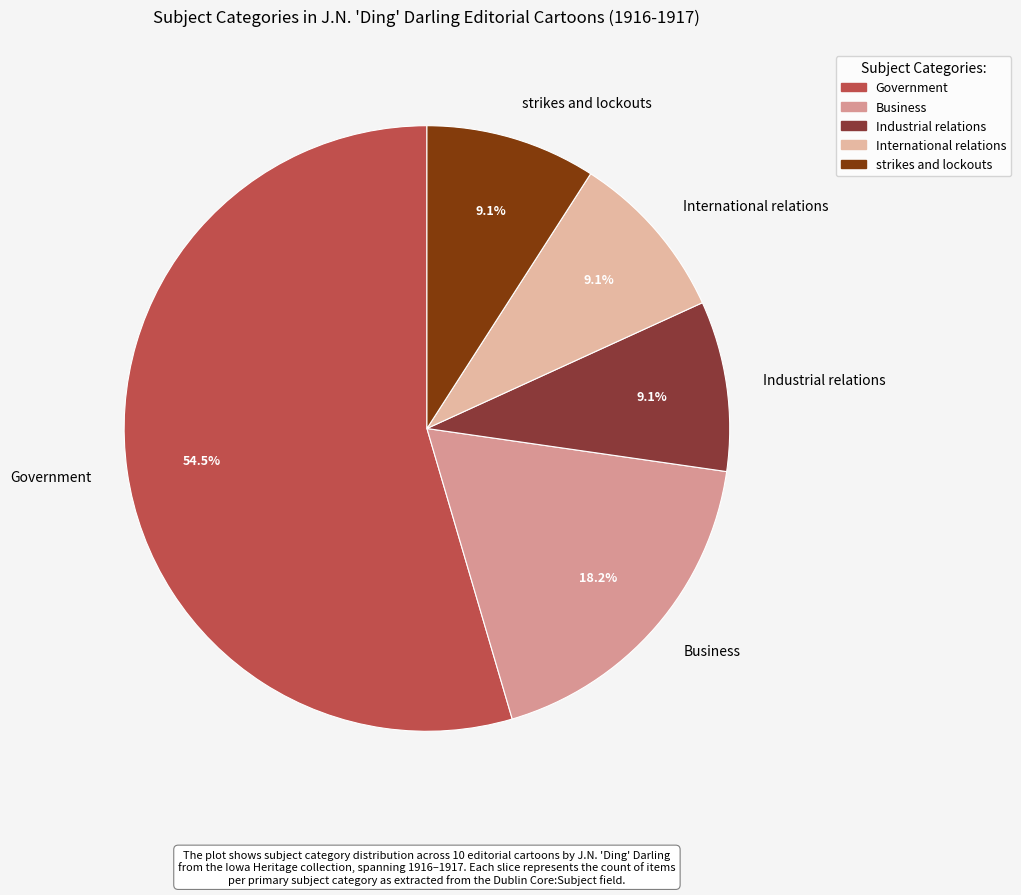

Between Government and strikes and lockouts, which is larger?

Government